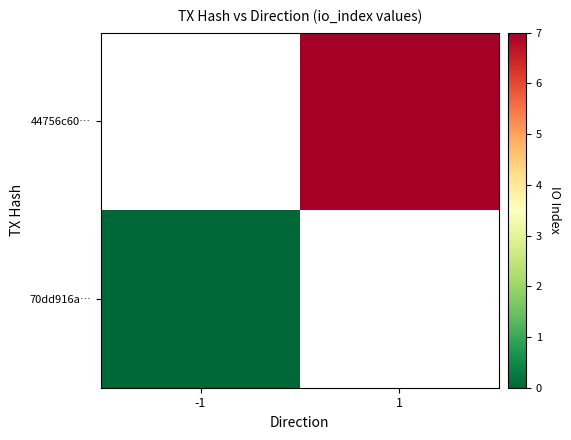

At which label is 70dd916a… closest to 0?

-1